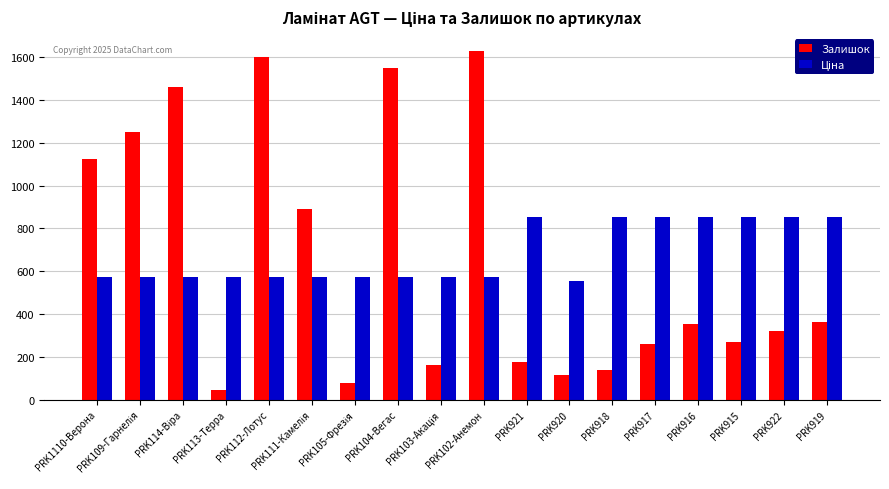

Which series has the largest range (max minus min)?

Залишок